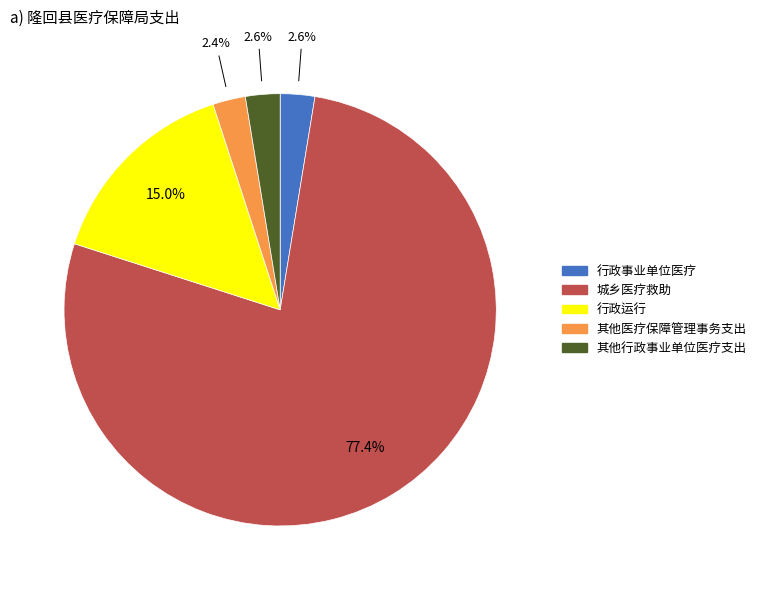

Does 城乡医疗救助 account for over 50% of the chart?

Yes